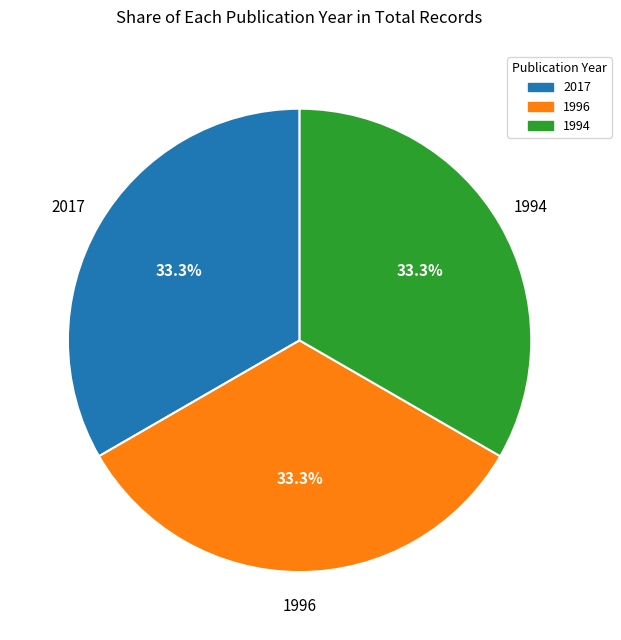

Does any single category account for the majority?

No